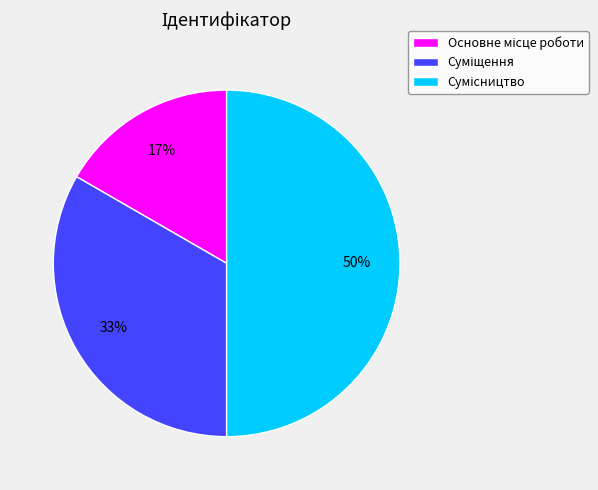

To the nearest percent, what is the difference between the largest and smallest slice percentages?

33%